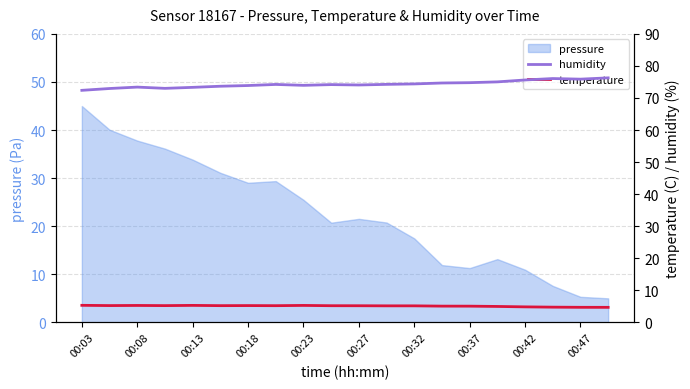

True or false: temperature and humidity cross at least once.

False